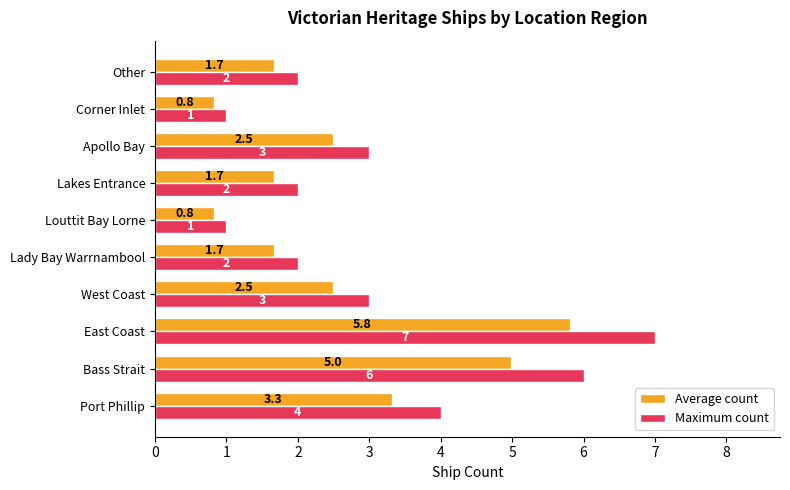

Rank the series by their average value, from highest to lowest.

Maximum count, Average count